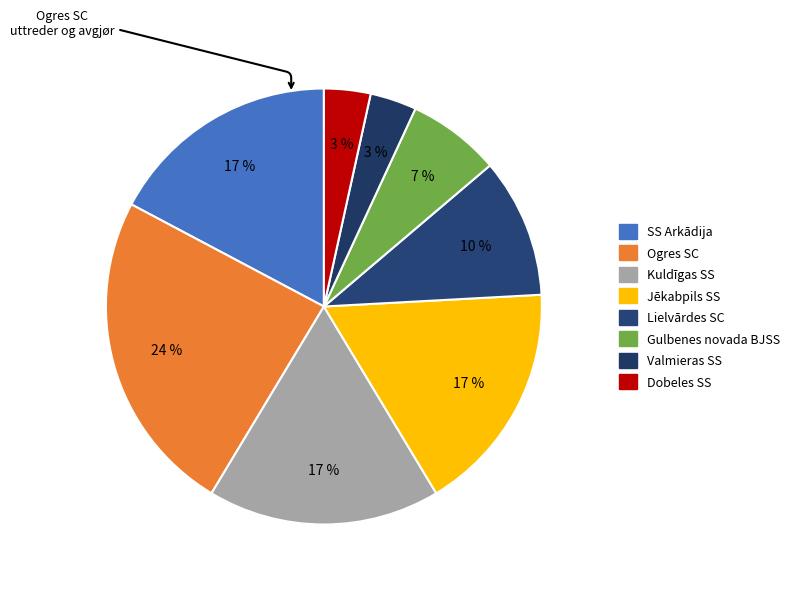

Rank the categories by value from highest to lowest.

Ogres SC, SS Arkādija, Kuldīgas SS, Jēkabpils SS, Lielvārdes SC, Gulbenes novada BJSS, Valmieras SS, Dobeles SS